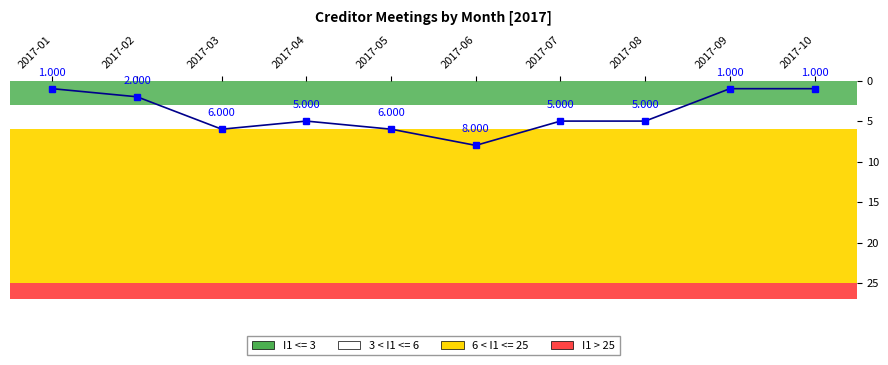

Is this an area chart (filled region under the line)?

No